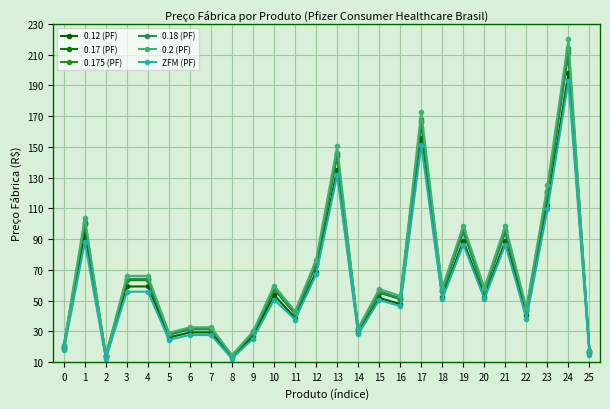

What is the sum of the 0.2 (PF) values at 19 and 23?

223.8